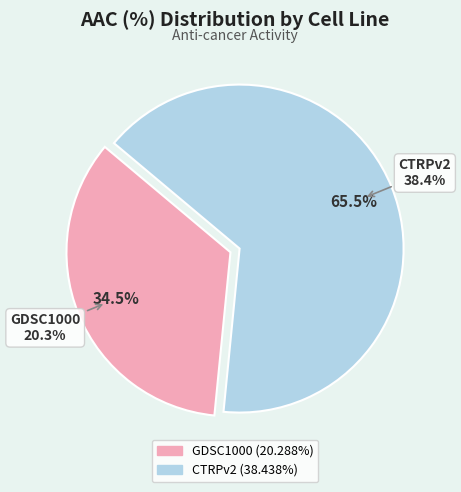

How much of the chart is everything except GDSC1000?

65.5%